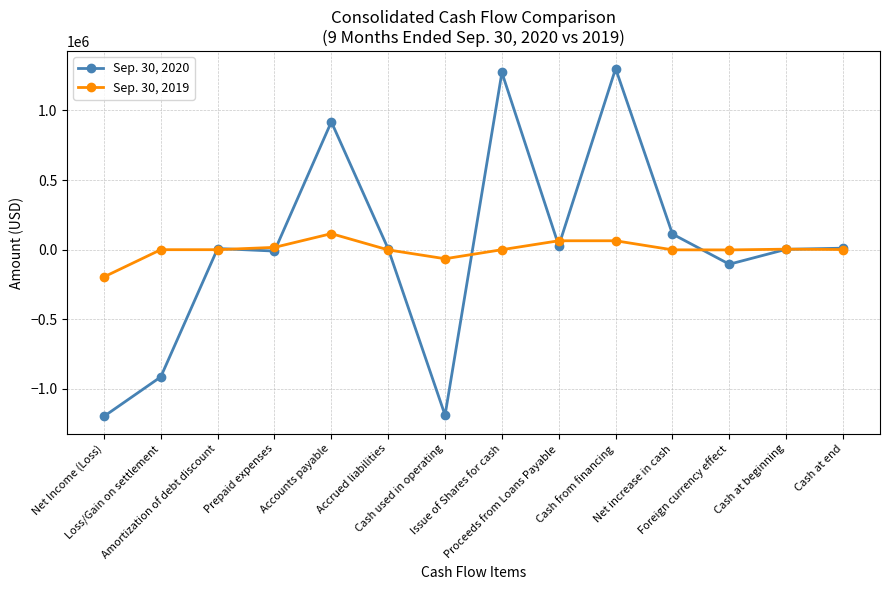

At how many categories does at least one series exceed 479330?

3